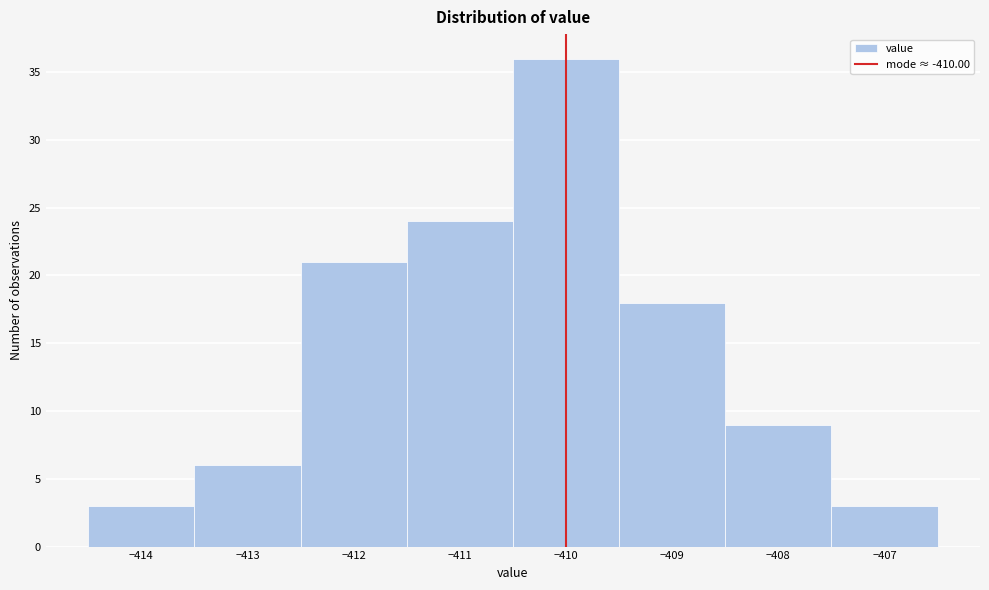

Reading left to right, transcribe this chart: for each bar, give the range it covers on the x-axis and its height. The values are not printed on the chart, so give them approximately, as read against the axis.

-414.5 to -413.5: 3
-413.5 to -412.5: 6
-412.5 to -411.5: 21
-411.5 to -410.5: 24
-410.5 to -409.5: 36
-409.5 to -408.5: 18
-408.5 to -407.5: 9
-407.5 to -406.5: 3